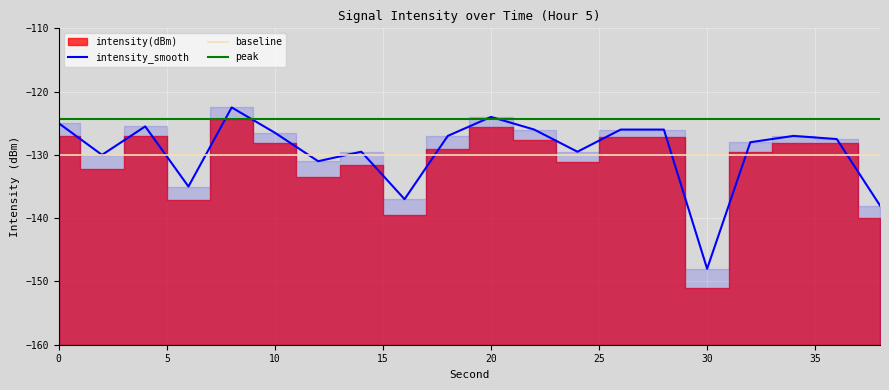

Which category has the lowest value in the intensity_smooth series?

30